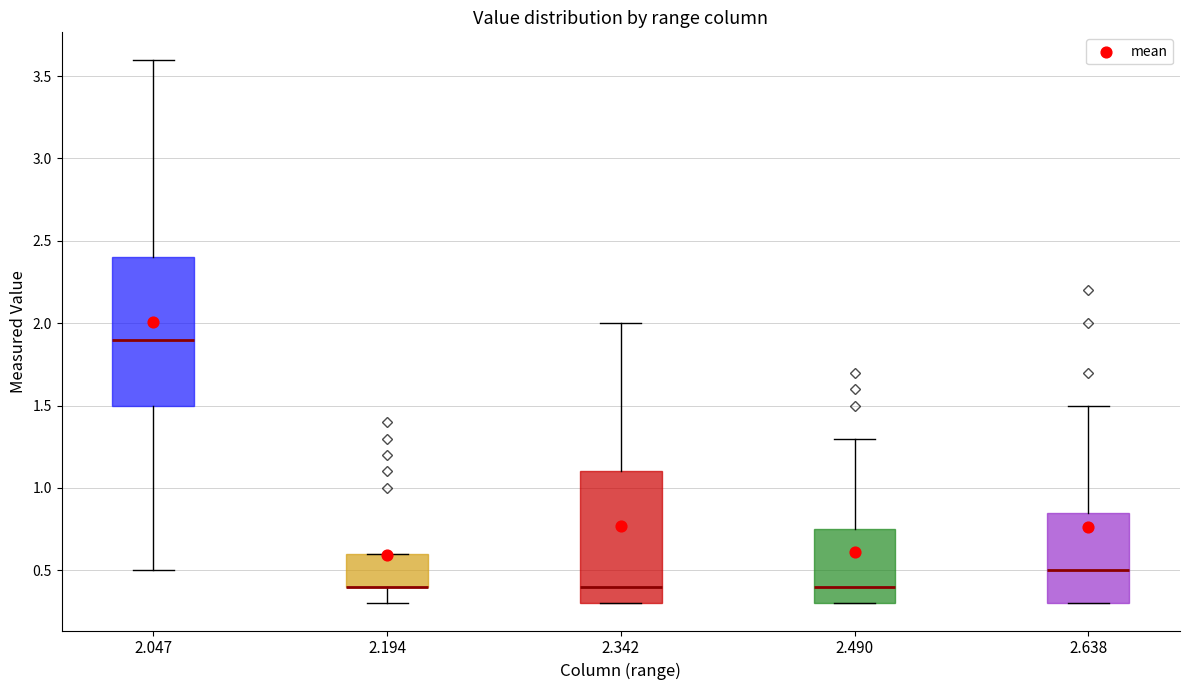

Where does the upper whisker of the box at x = 2.490 end on the y-axis? The values are not printed on the chart, so give them approximately, as read against the axis.

1.30